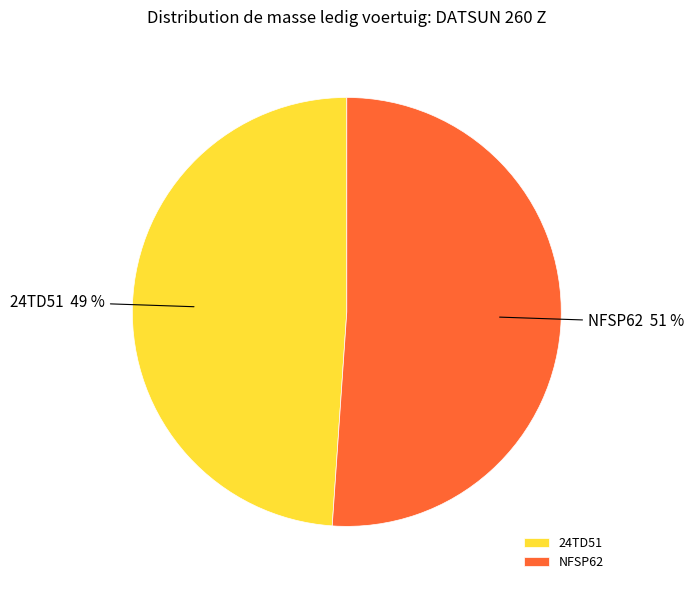

To the nearest percent, what is the combined percentage of 24TD51 and NFSP62?

100%